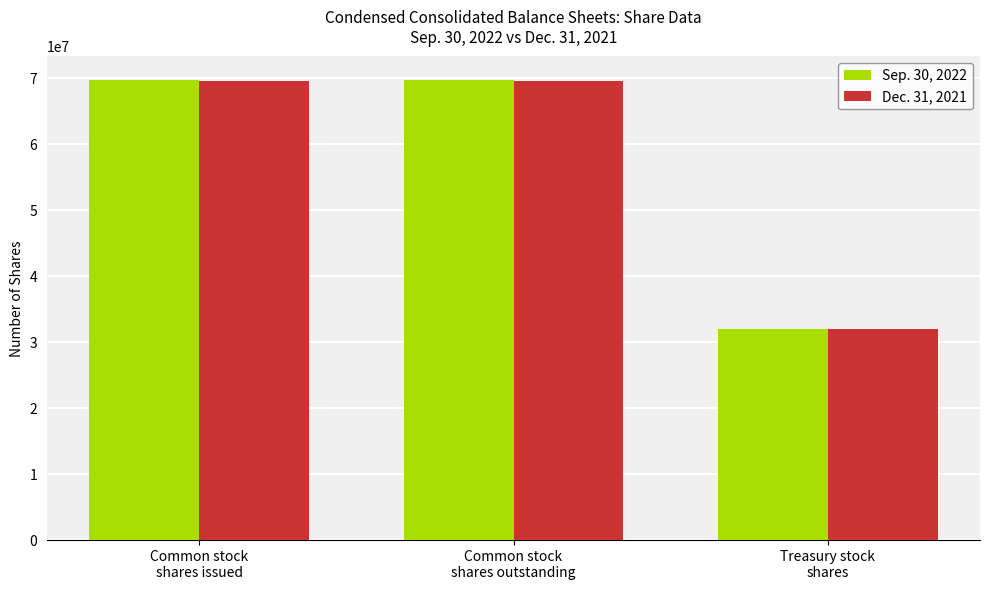

How many series are shown in this chart?

2